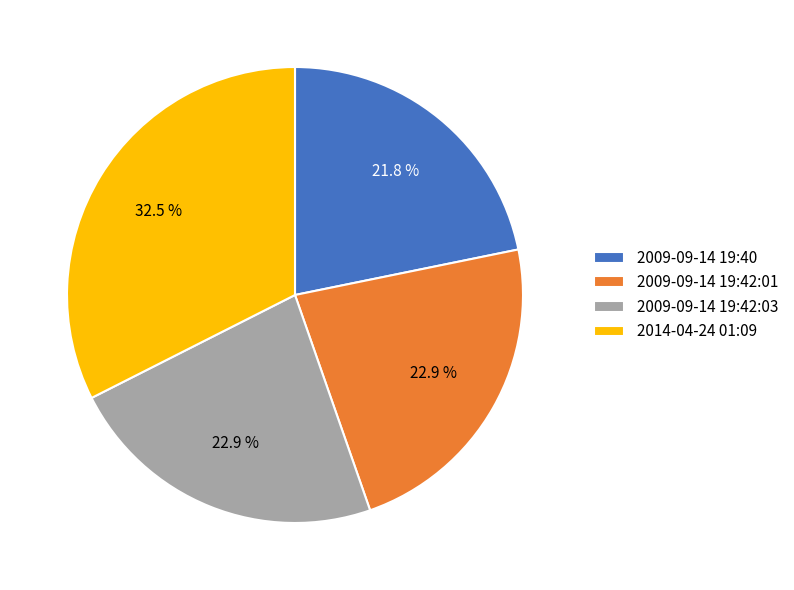

To the nearest percent, what is the difference between the largest and smallest slice percentages?

11%